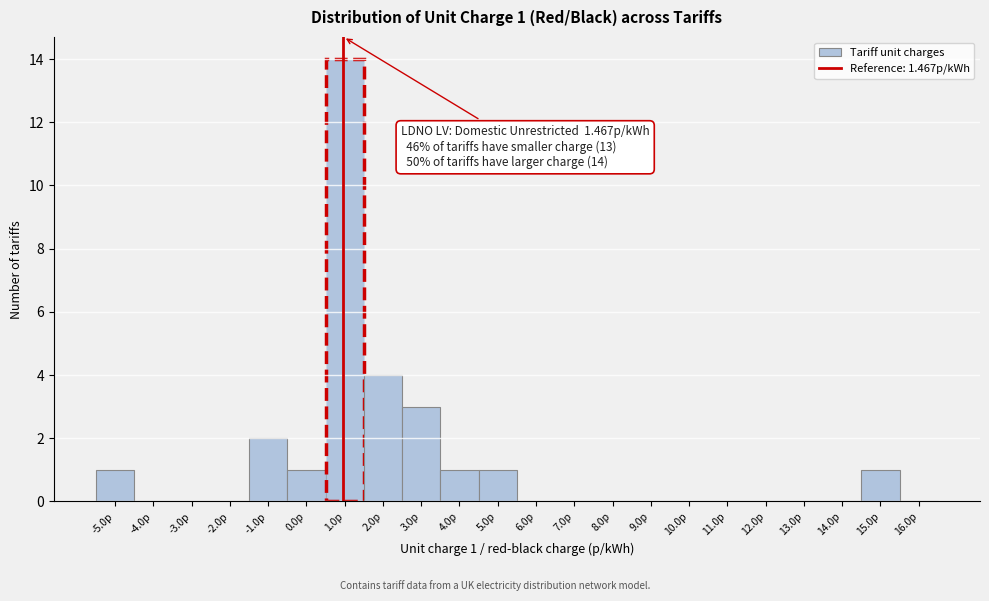

Reading left to right, extract all data points from this chart.

-5.0p=1	-4.0p=0	-3.0p=0	-2.0p=0	-1.0p=2	0.0p=1	1.0p=14	2.0p=4	3.0p=3	4.0p=1	5.0p=1	6.0p=0	7.0p=0	8.0p=0	9.0p=0	10.0p=0	11.0p=0	12.0p=0	13.0p=0	14.0p=0	15.0p=1	16.0p=0